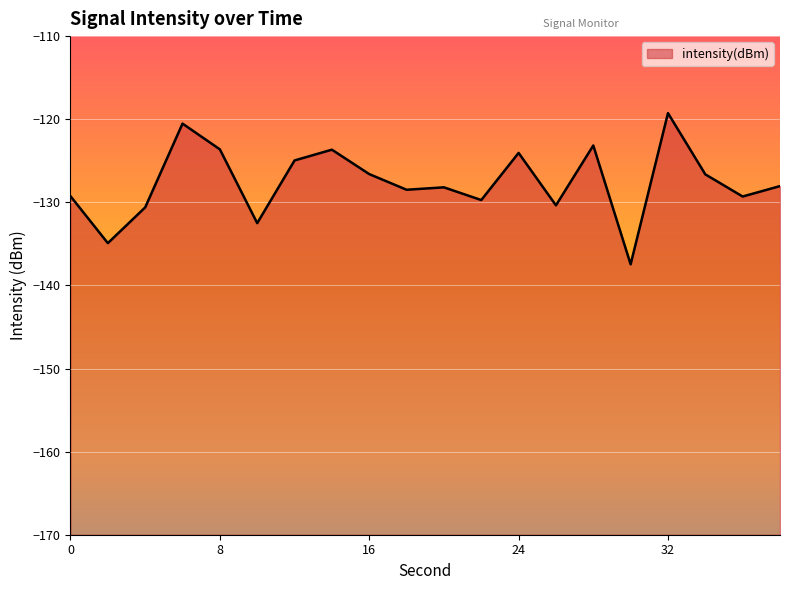

How many distinct data groups are displayed?

1